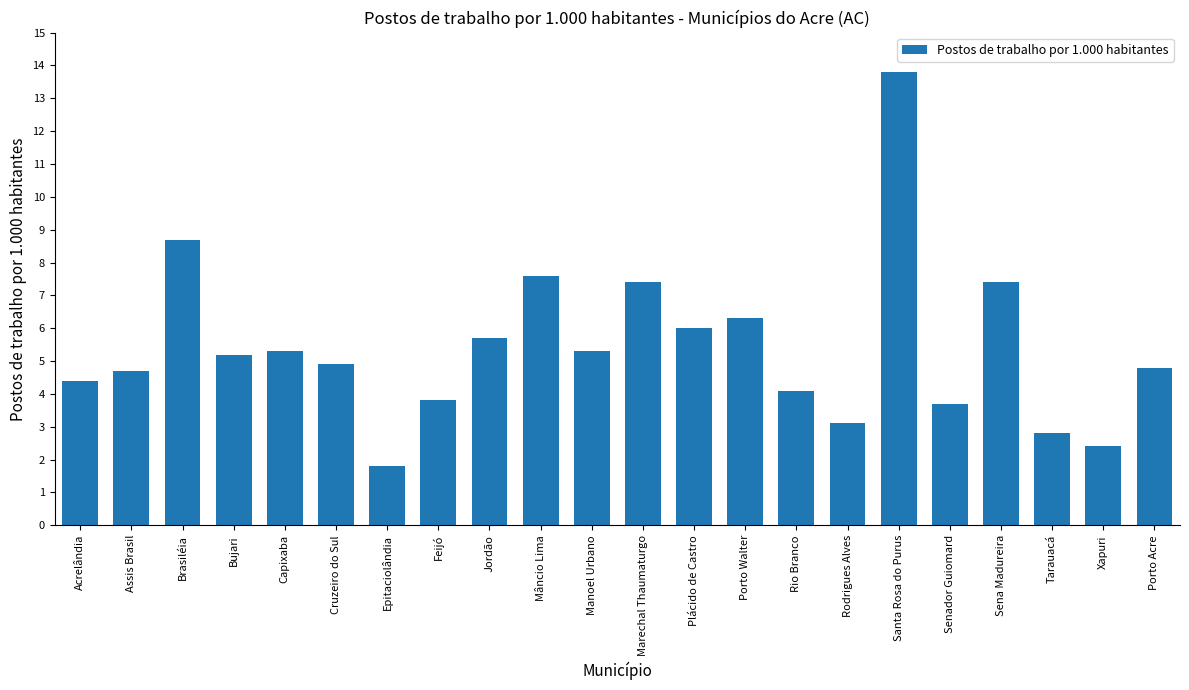

Which has a higher value, Feijó or Santa Rosa do Purus?

Santa Rosa do Purus